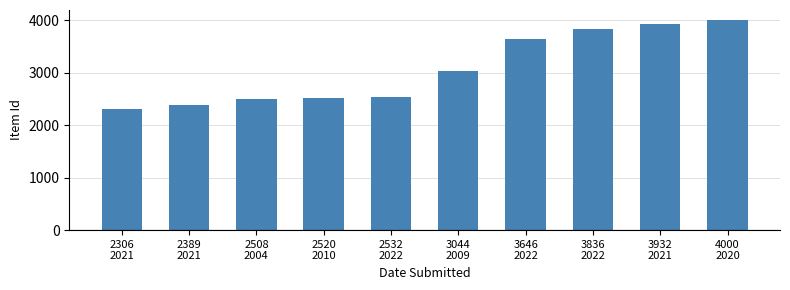

What is the sum of all values?

30713